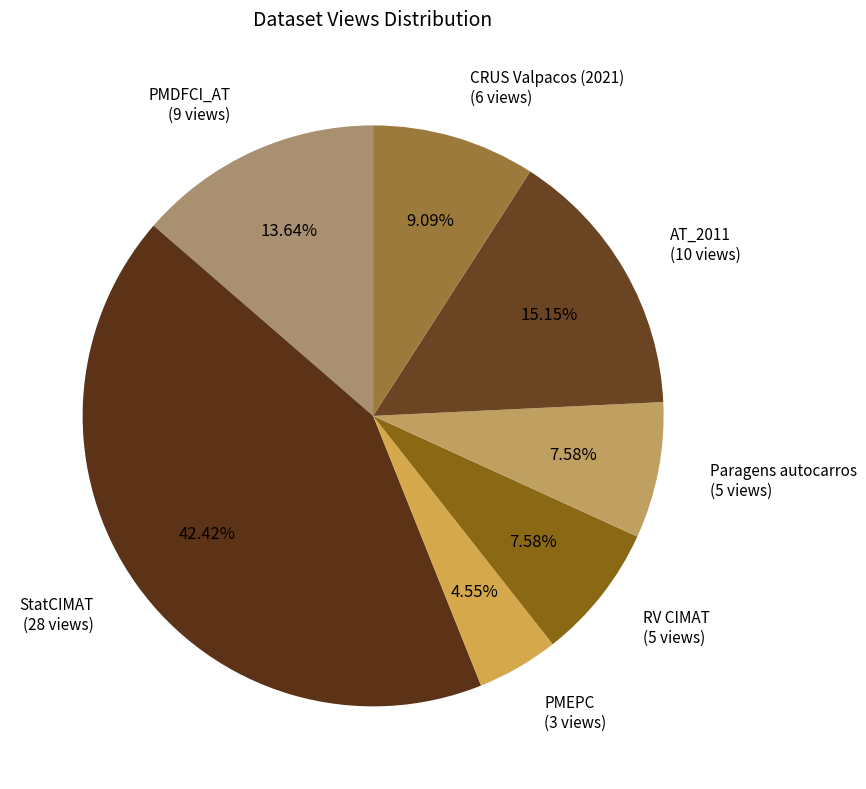

Is the sum of RV CIMAT (5 views) and PMEPC (3 views) greater than half?

No